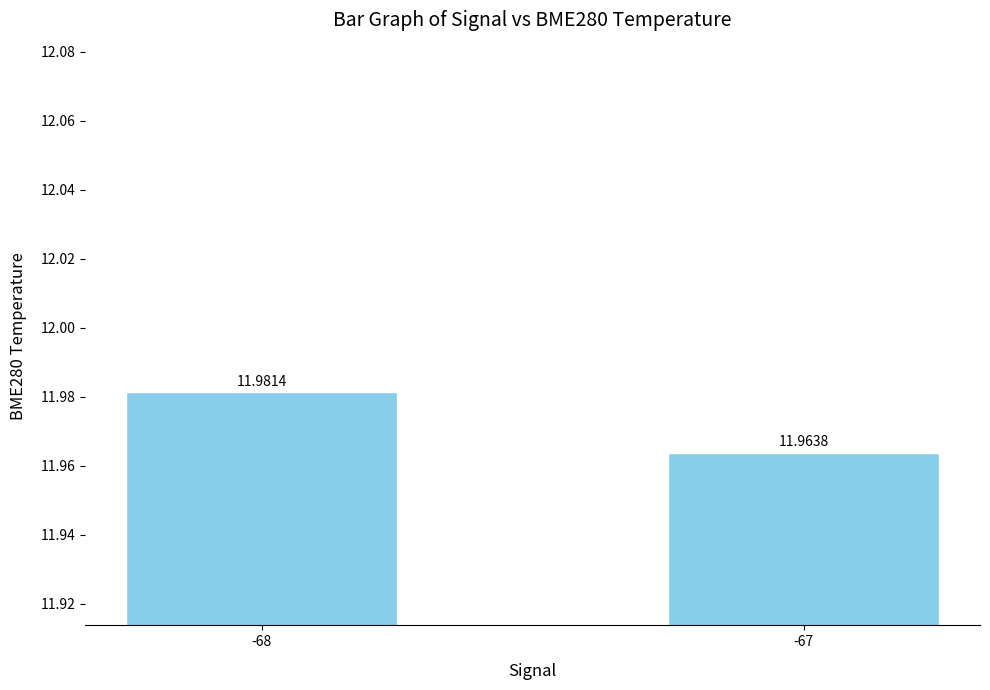

What is the value of the 1st bar from the left?

12.0